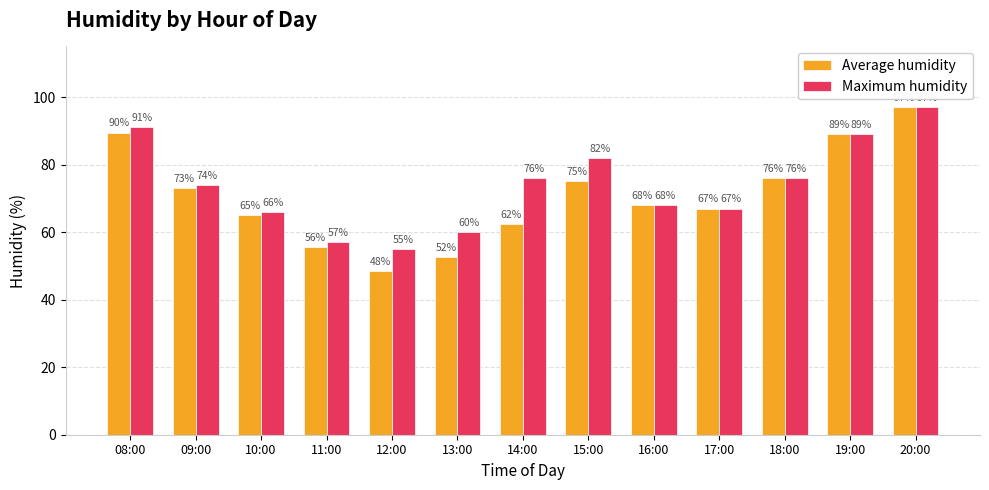

Where does the Maximum humidity series first go above 74?

08:00